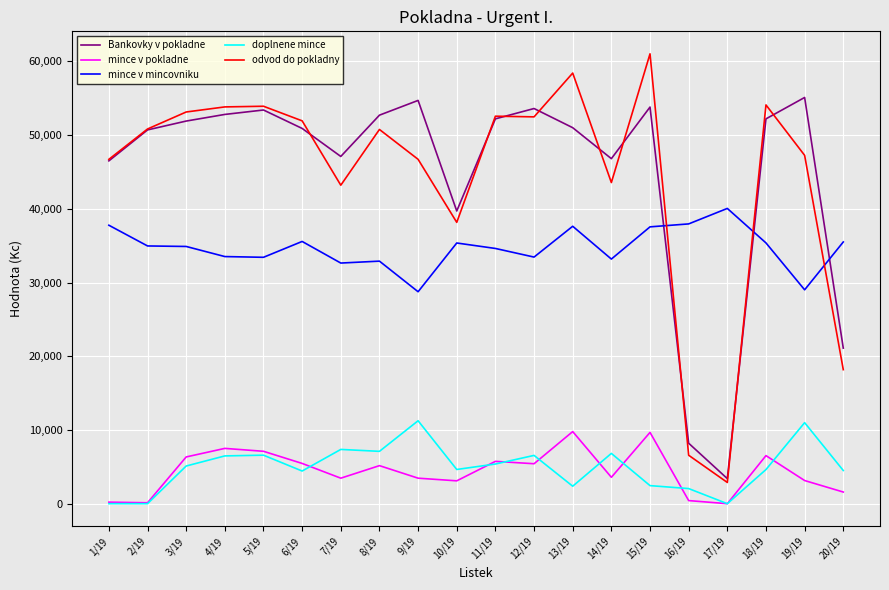

At which label is mince v mincovniku closest to 34400?

11/19